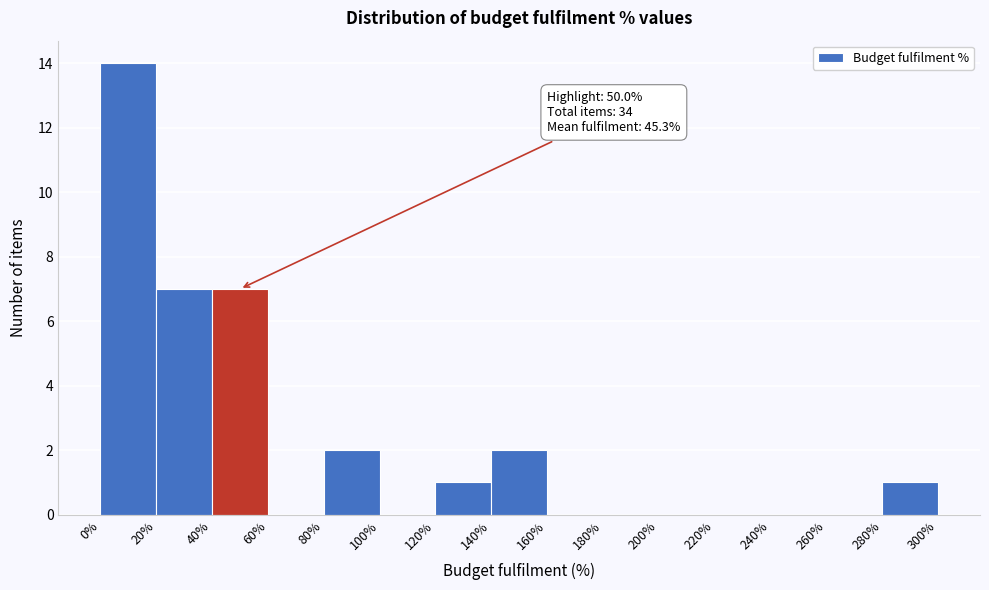

Which range on the x-axis has the tallest bar?

0% to 20%